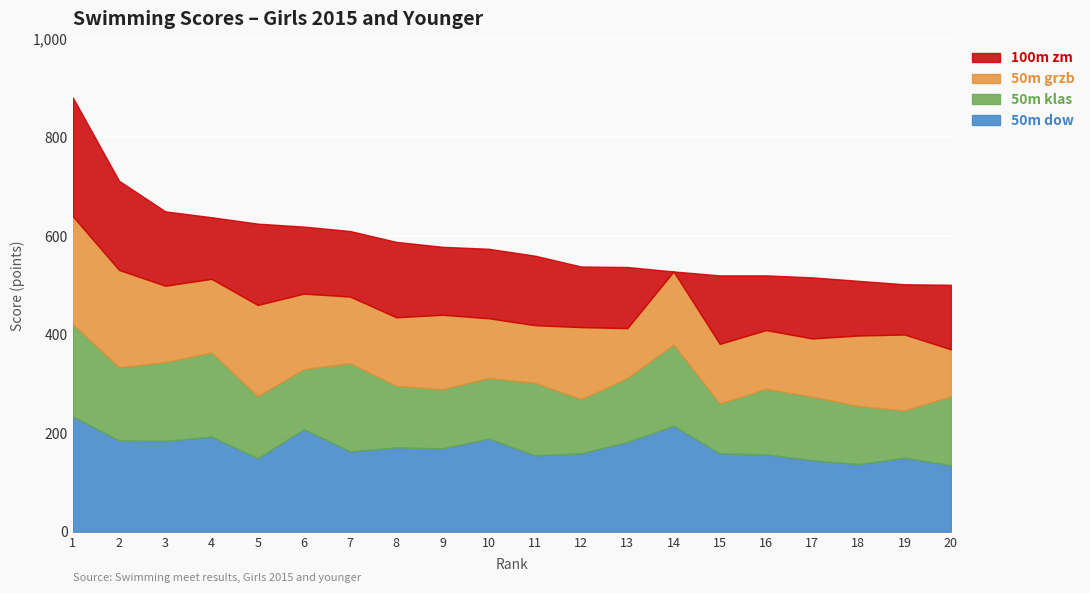

At how many categories does at least one series exceed 174?

10